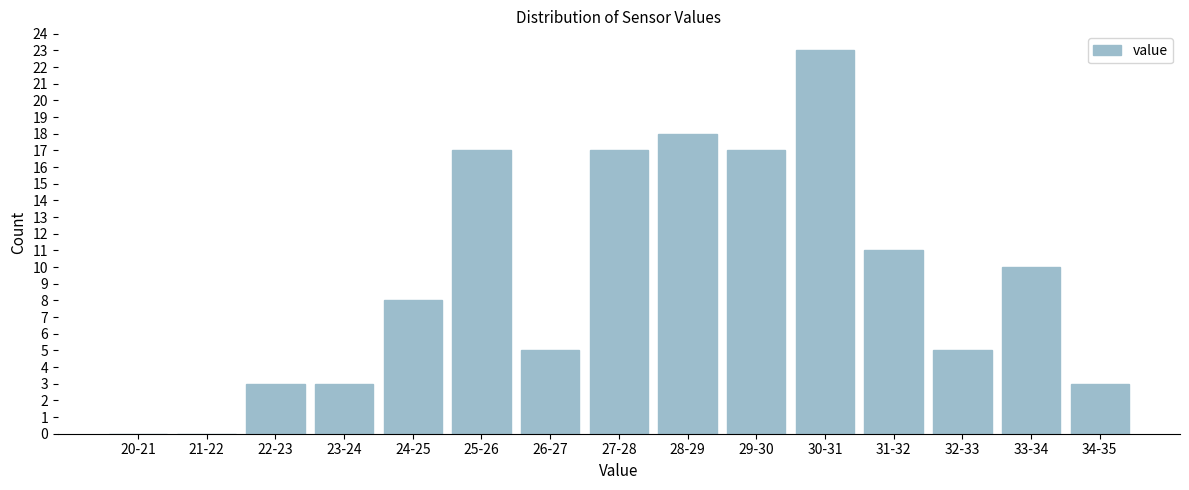

Reading left to right, list all the values displayed in this chart.

20-21=0	21-22=0	22-23=3	23-24=3	24-25=8	25-26=17	26-27=5	27-28=17	28-29=18	29-30=17	30-31=23	31-32=11	32-33=5	33-34=10	34-35=3